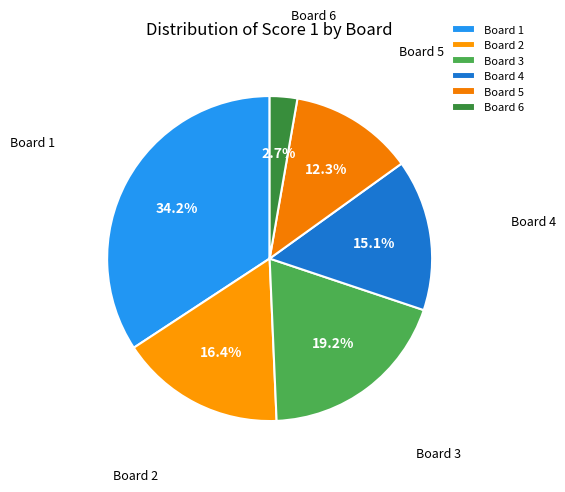

Which slice is the smallest?

Board 6